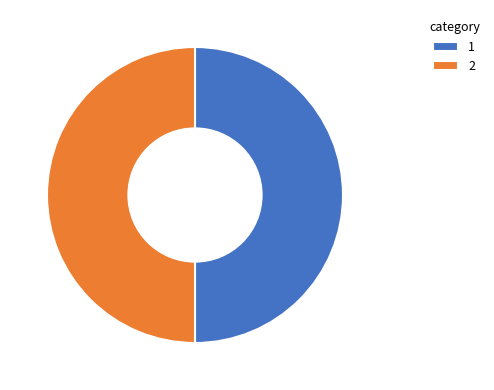

Is it true that 1 is 38% of the pie?

False